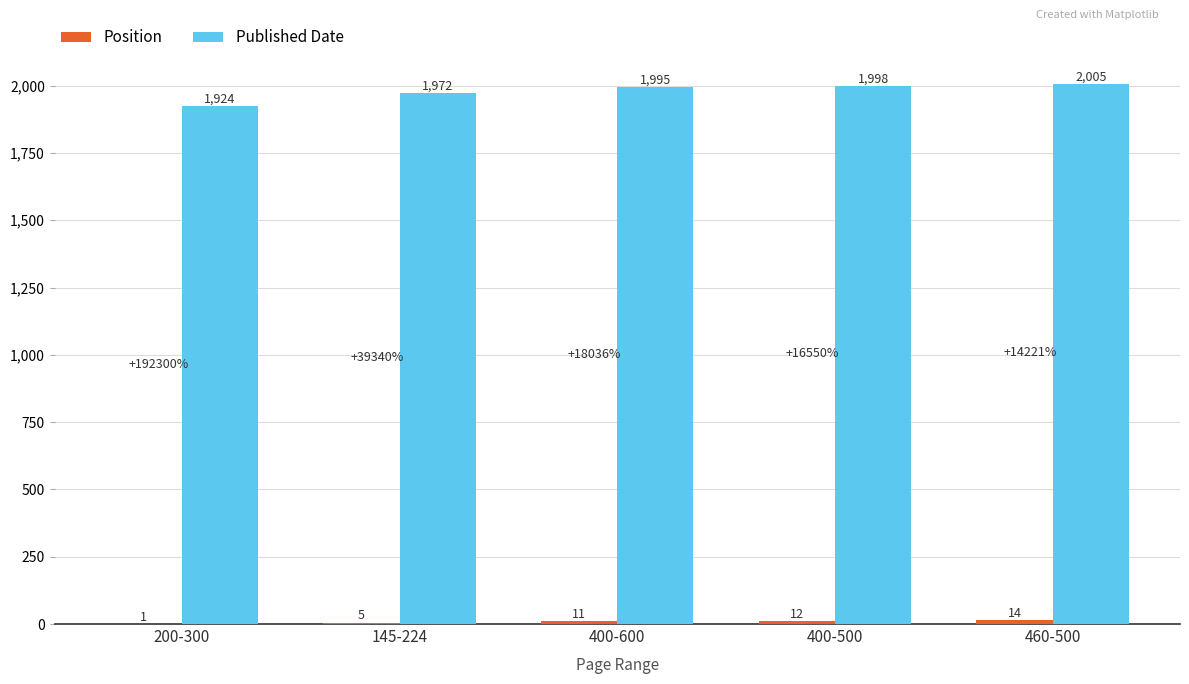

How many data points does each series have?

5